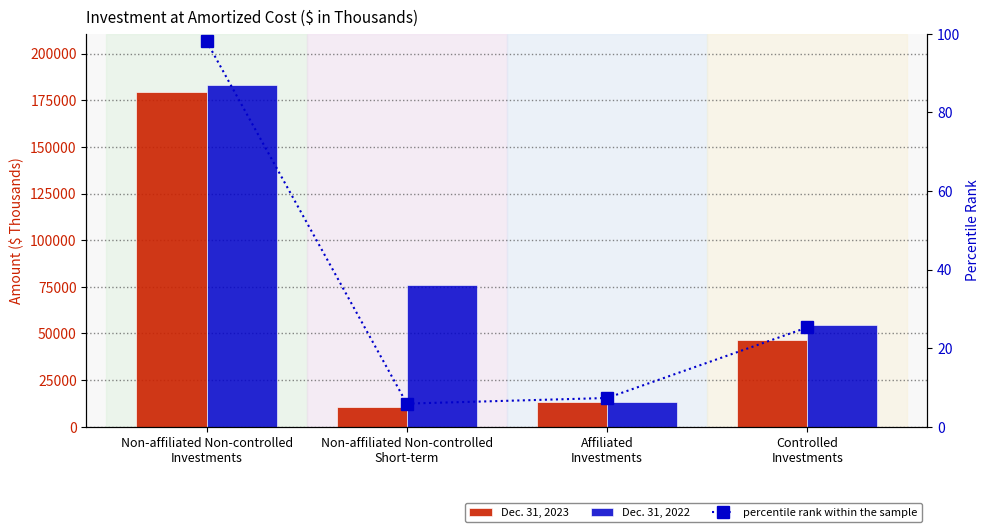

Rank the categories by Dec. 31, 2023 value from lowest to highest.

Non-affiliated Non-controlled
Short-term, Affiliated
Investments, Controlled
Investments, Non-affiliated Non-controlled
Investments